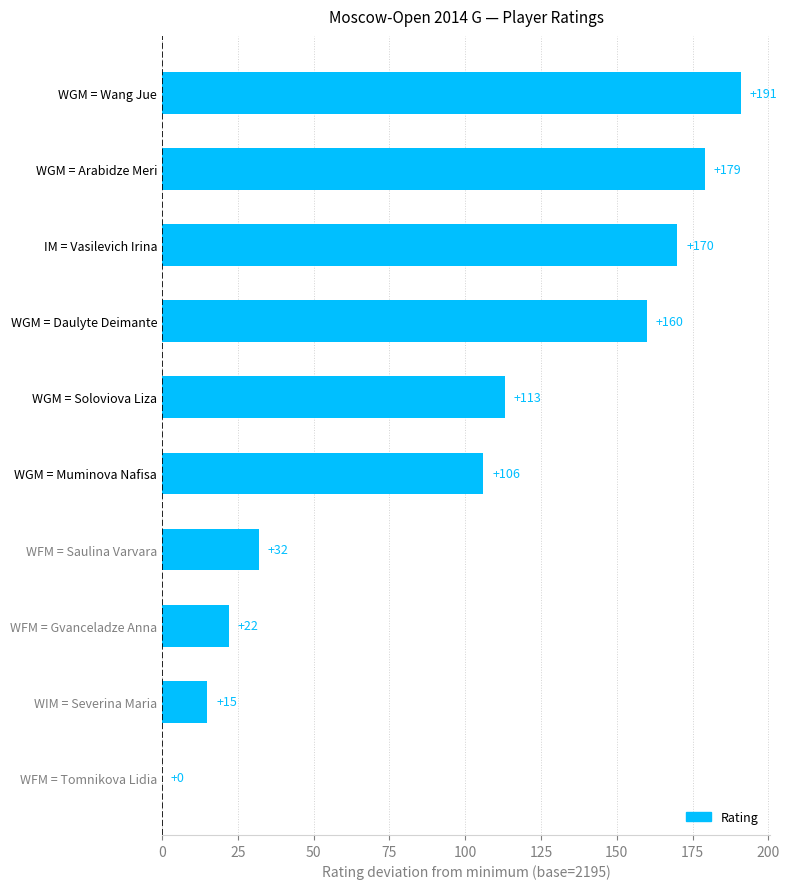

Are the bars horizontal?

Yes